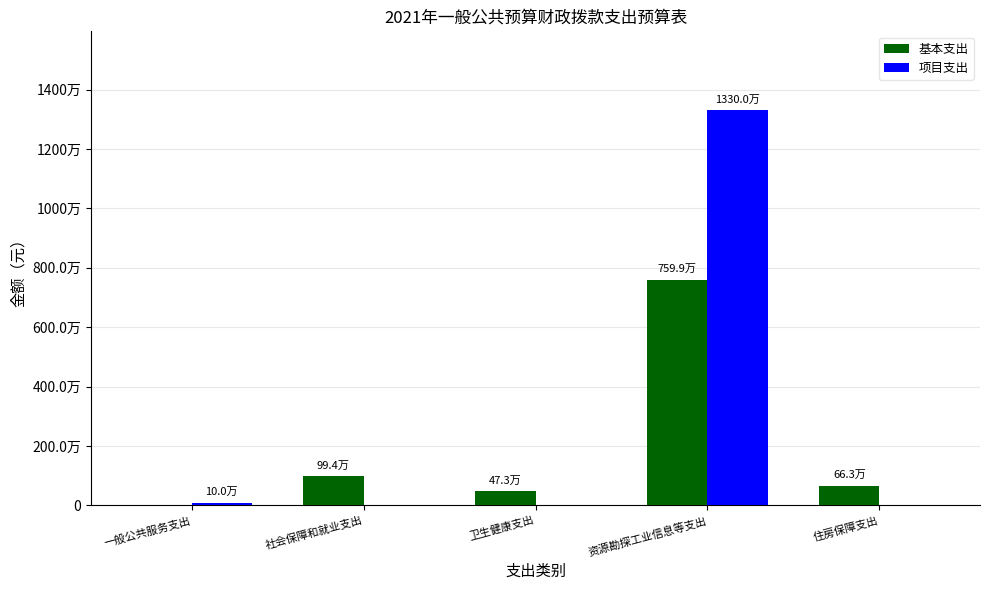

The 项目支出 series shows 7340118.5 at 住房保障支出. True or false?

False